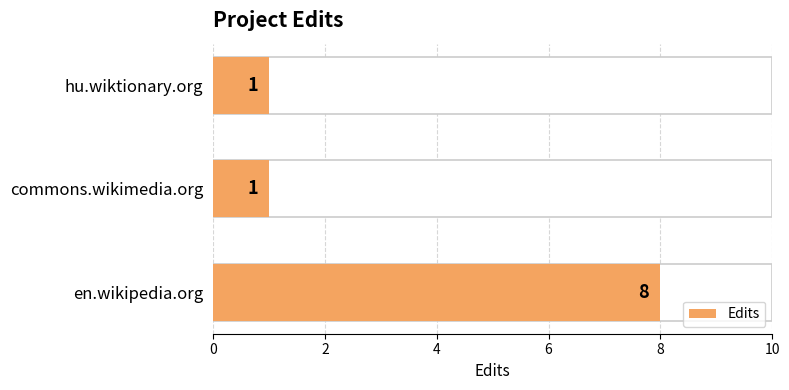

What is the average value?

3